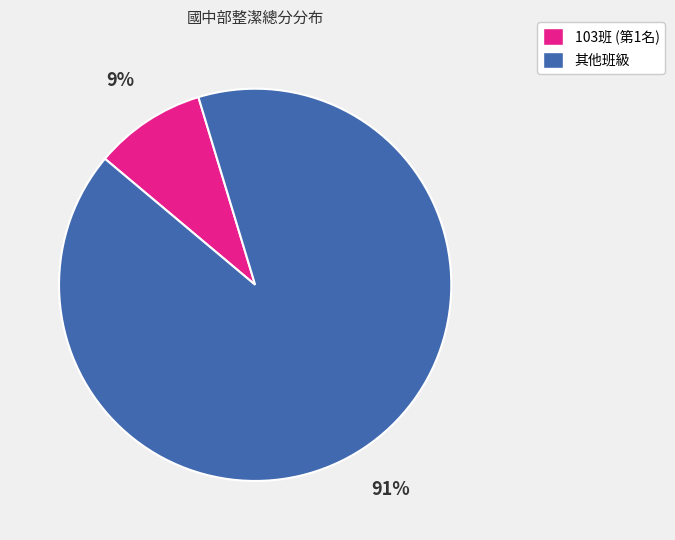

Is there a majority slice in this chart?

Yes